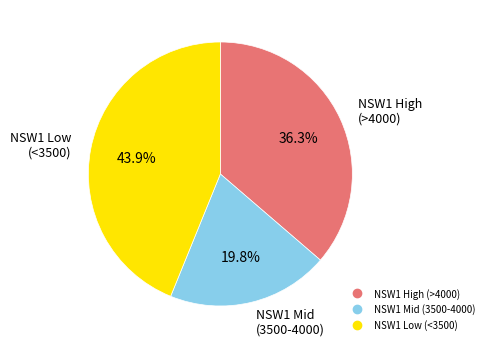

Is there a majority slice in this chart?

No